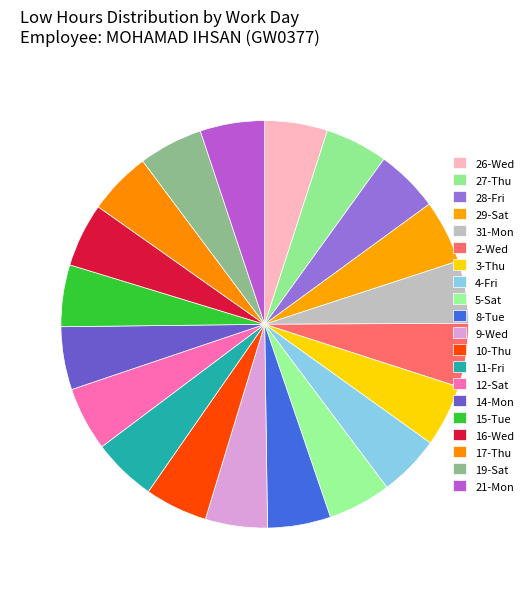

Is the sum of 14-Mon and 27-Thu greater than half?

No